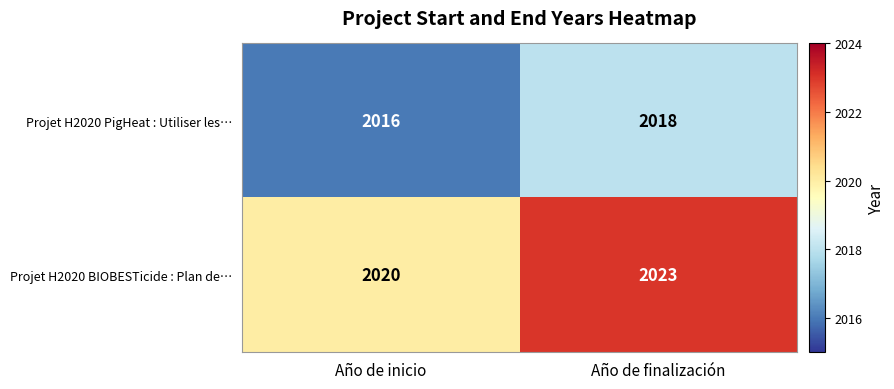

At how many categories does at least one series exceed 2021?

1